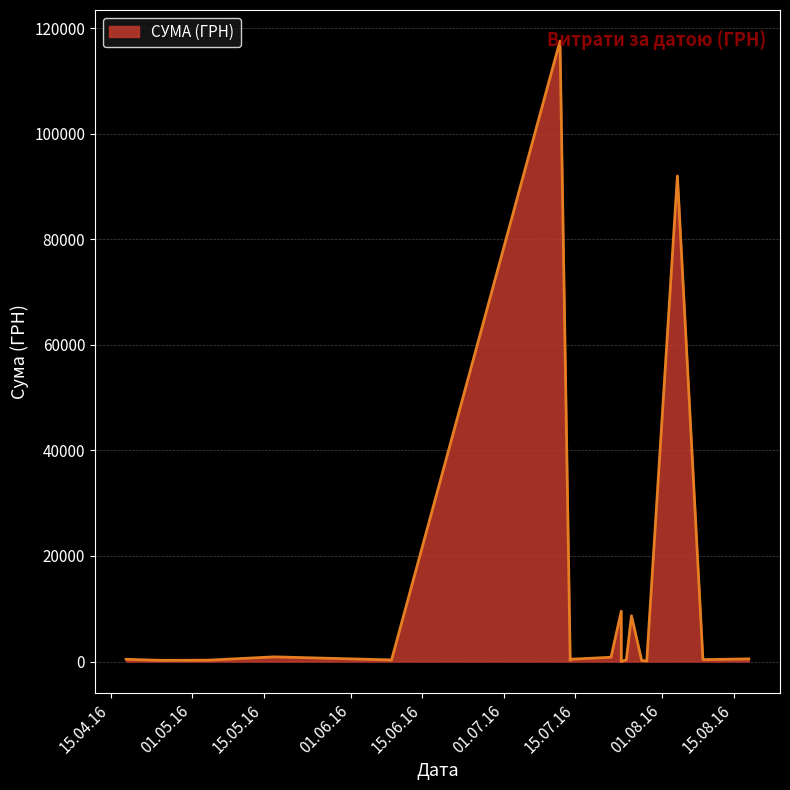

Does the chart display data point markers on the line(s)?

No